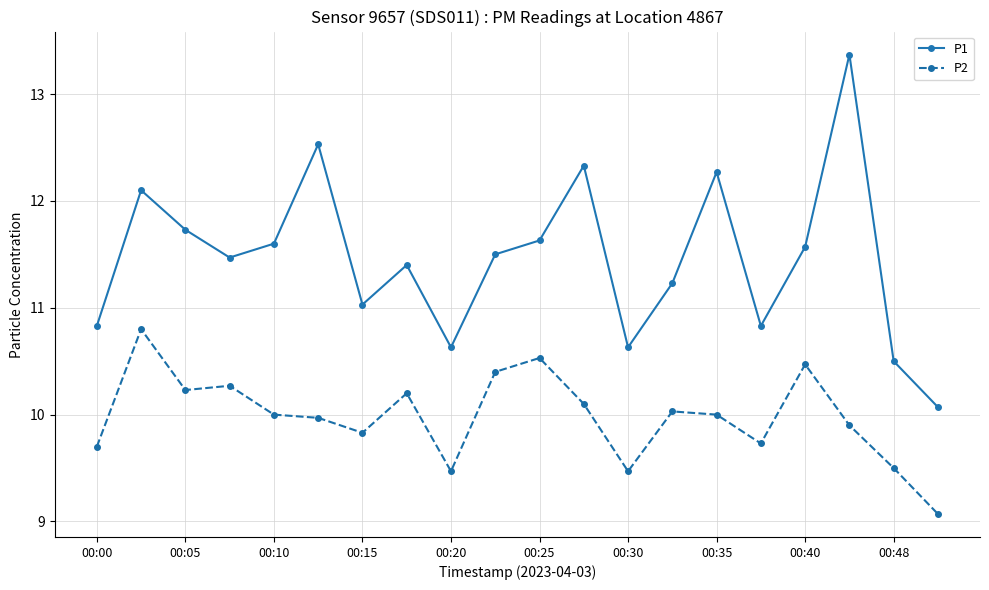

How many categories are shown in the chart?

20